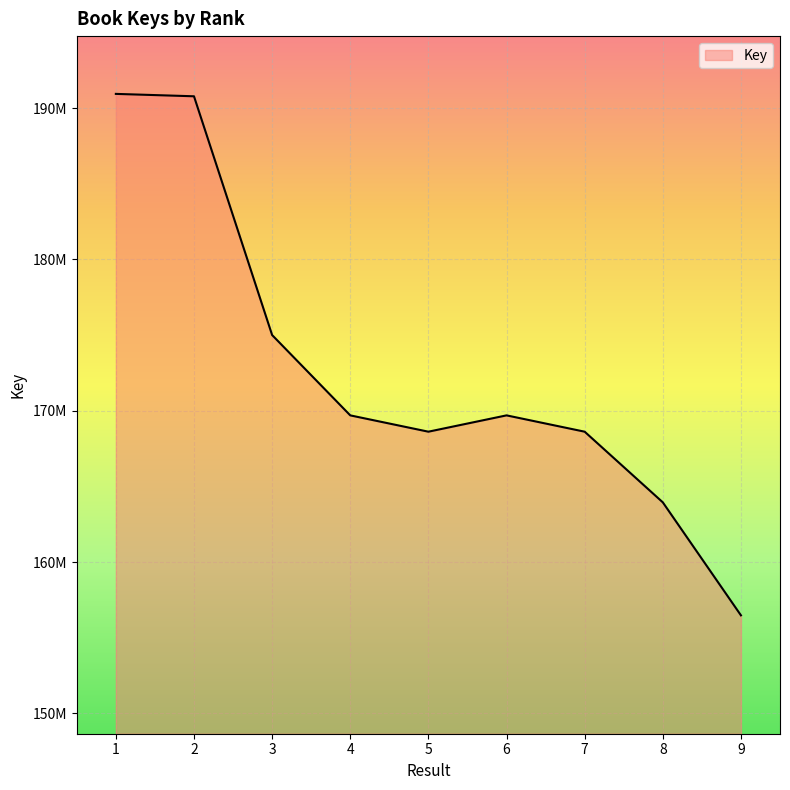

Reading left to right, list all the values displayed in this chart.

1=190940024	2=190781807	3=175001576	4=169692883	5=168614121	6=169692944	7=168614046	8=163944839	9=156475972